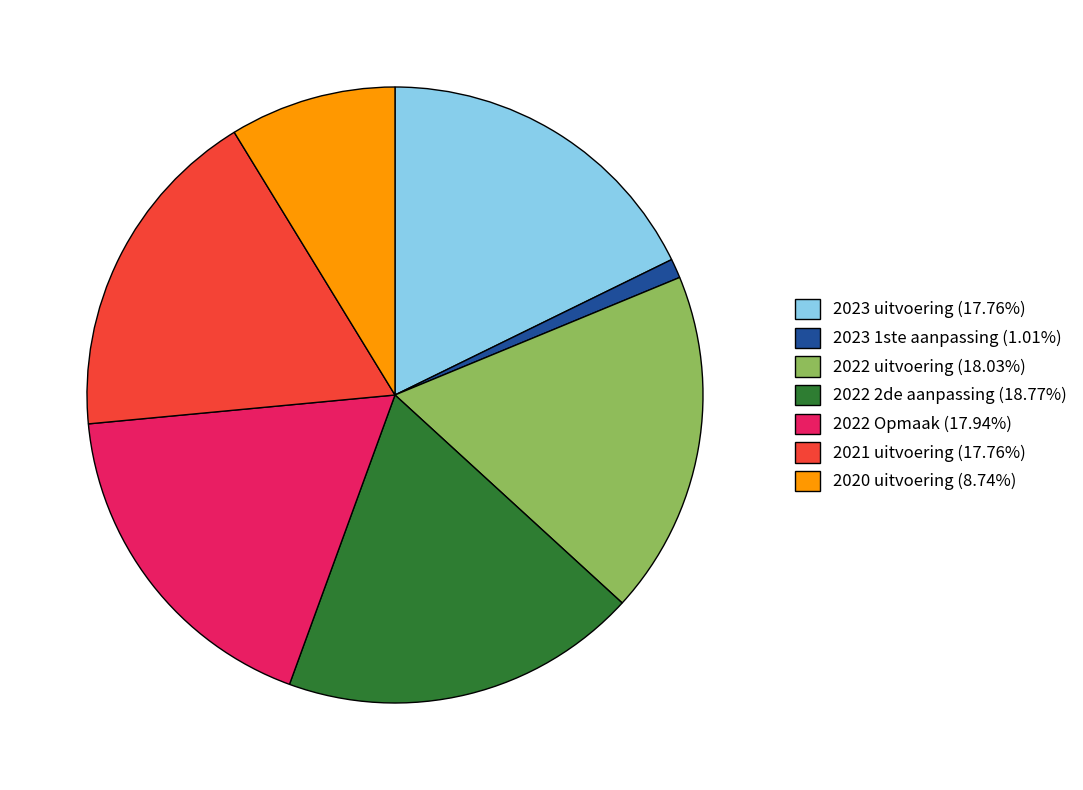

What is the largest slice in the pie chart?

2022 2de aanpassing